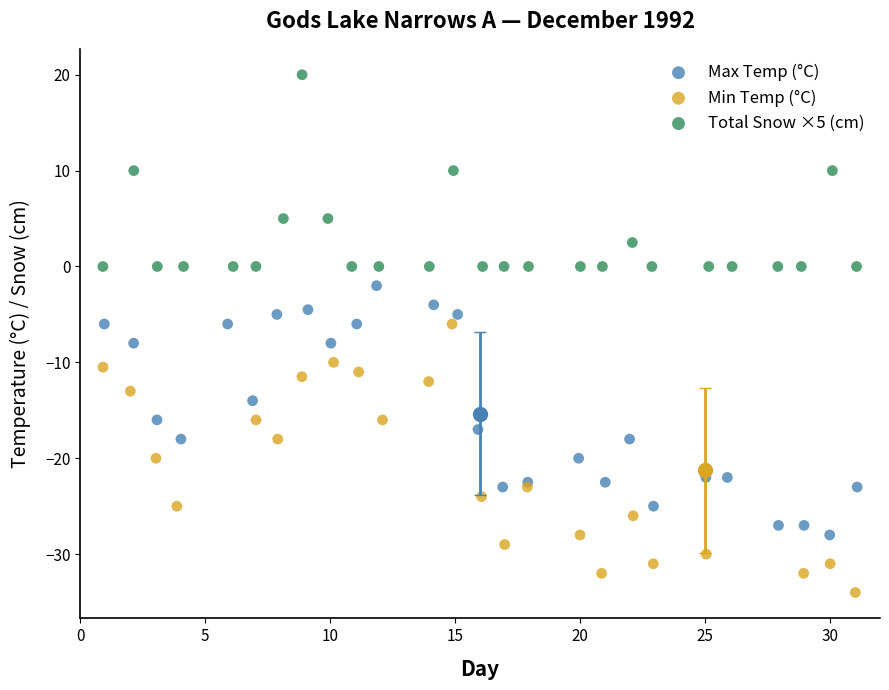

Which series contains the lowest Y value?

Min Temp (°C)